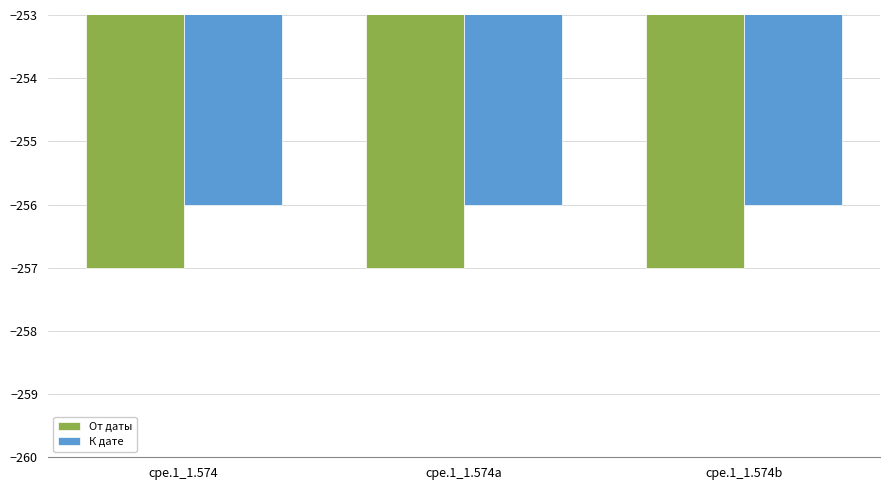

What is the sum of all От даты values?

-771